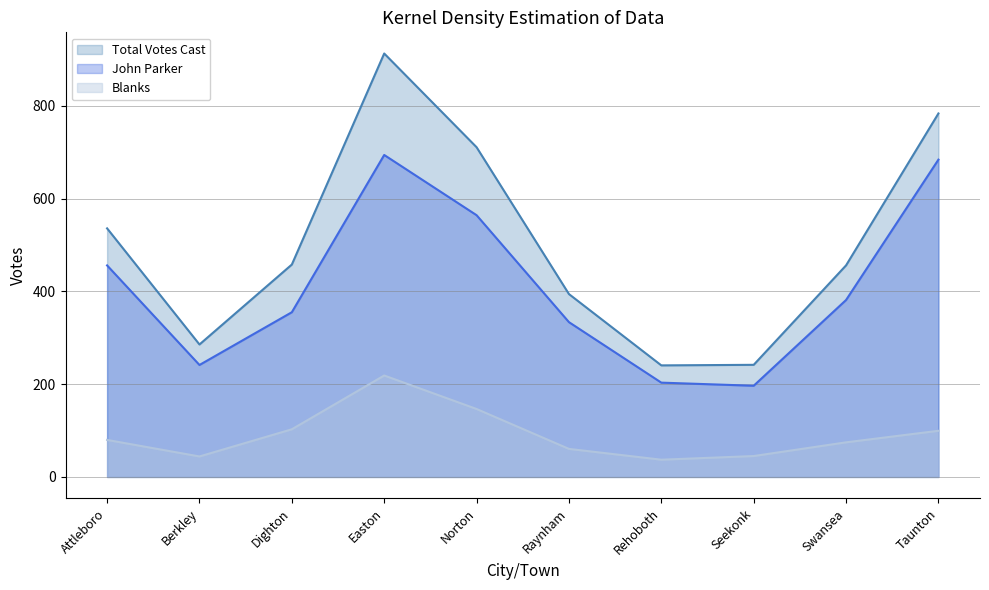

Which series has the largest total across all categories?

Total Votes Cast